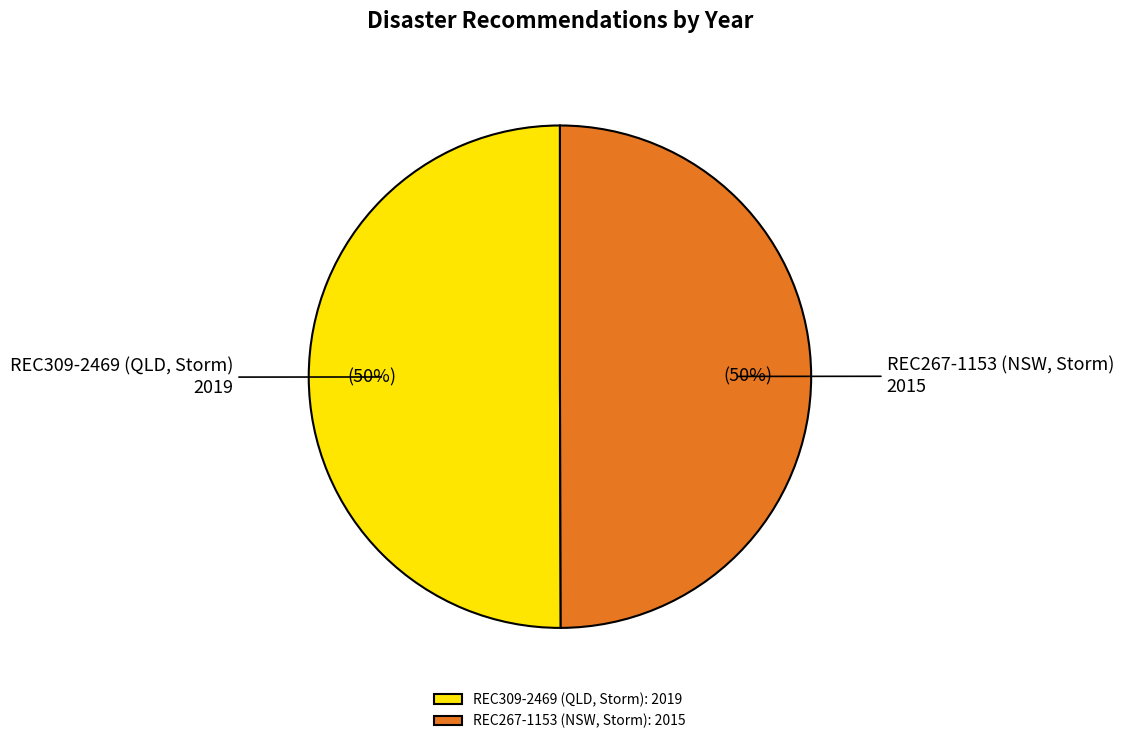

To the nearest percent, what is the average slice percentage?

50%